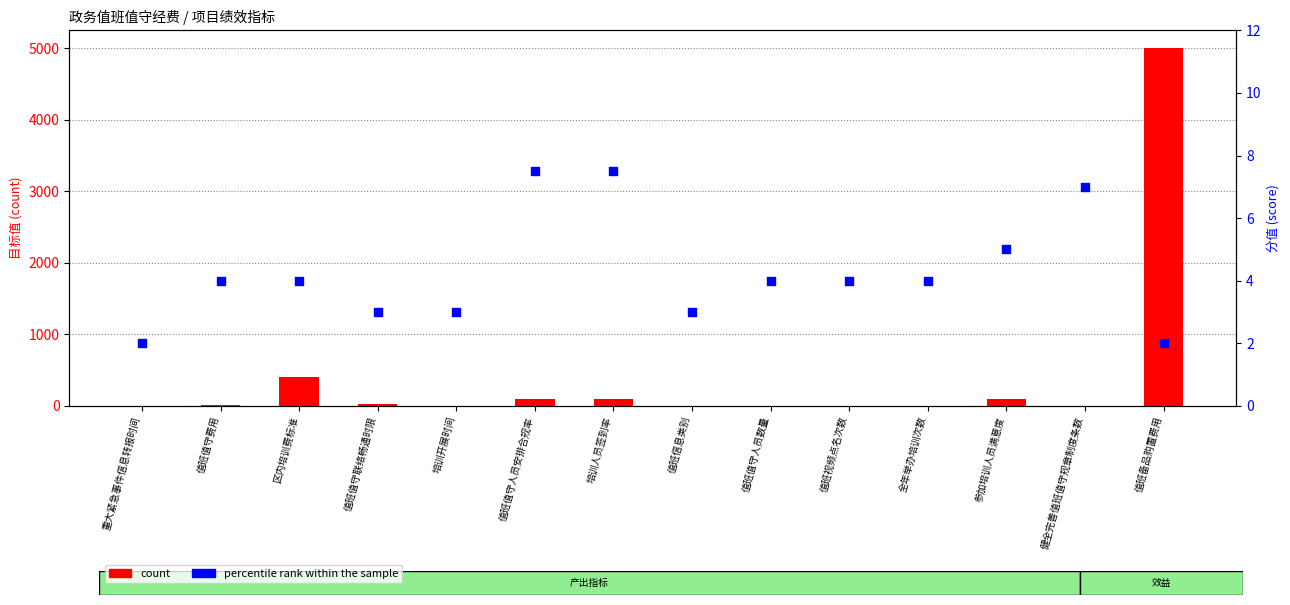

What are all the series names shown in the legend?

count, percentile_rank